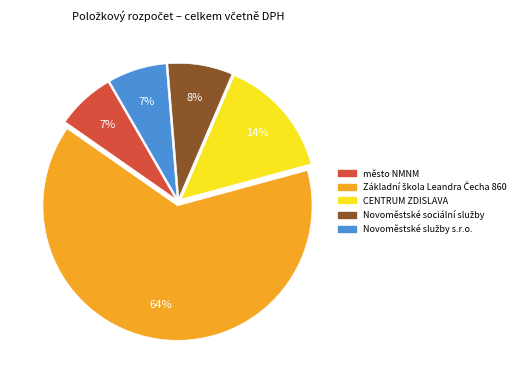

True or false: CENTRUM ZDISLAVA accounts for 27% of the total.

False